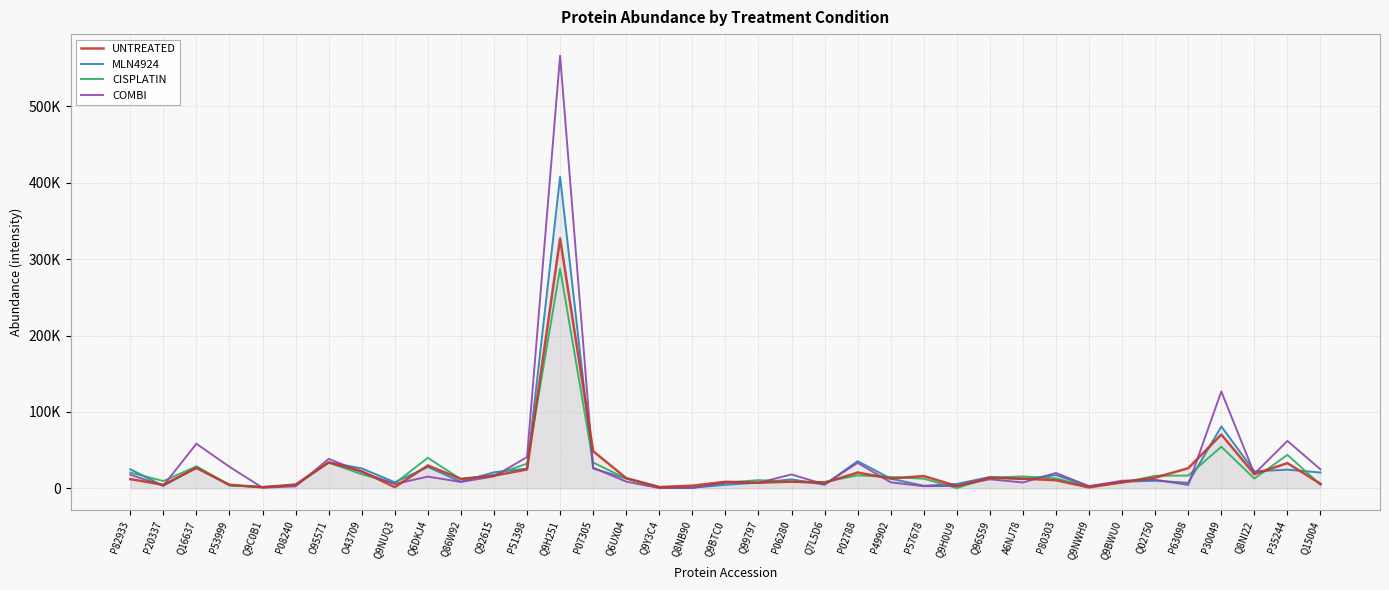

Is the value of CISPLATIN at Q8NB90 greater than the value of MLN4924 at O95571?

No